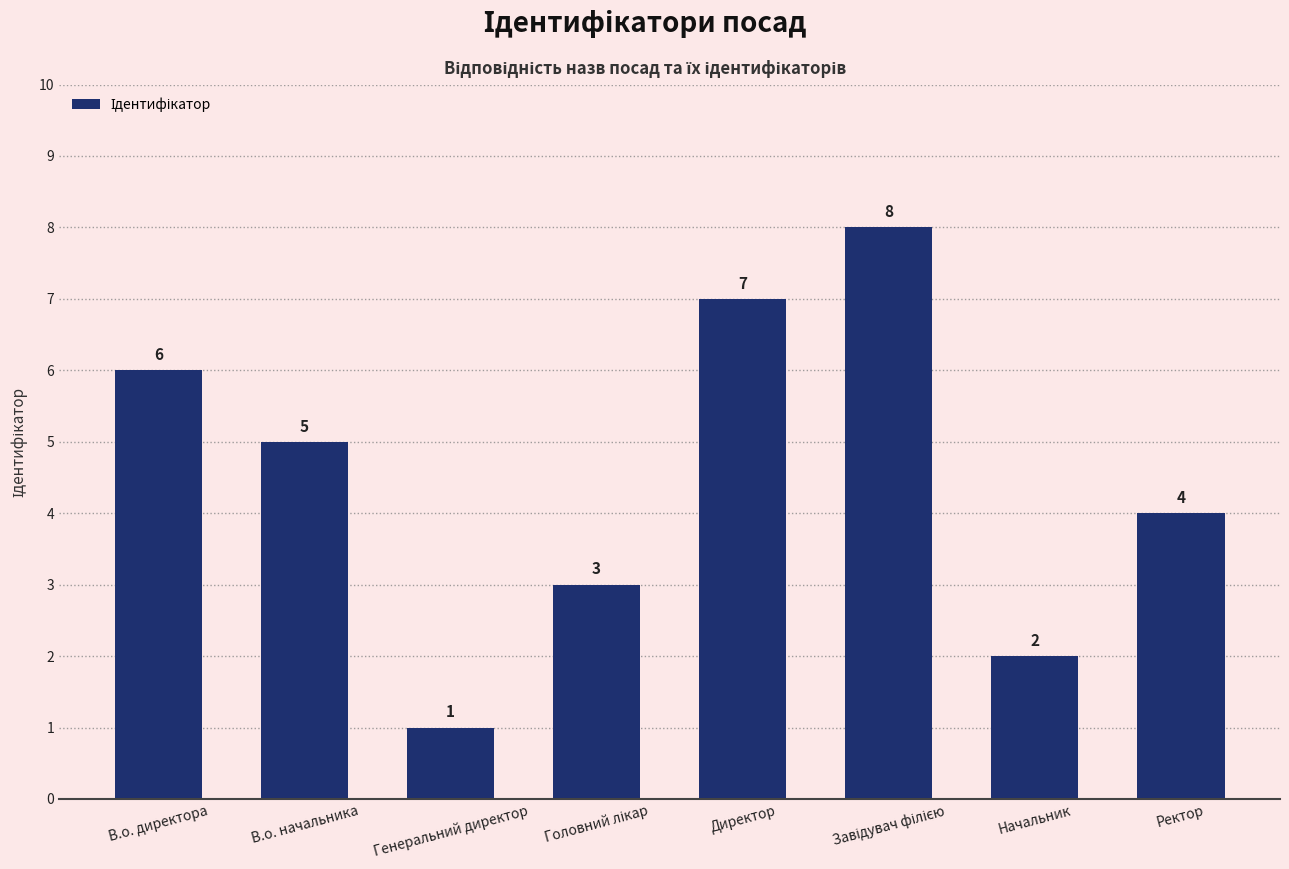

What is the maximum value shown in the chart?

8